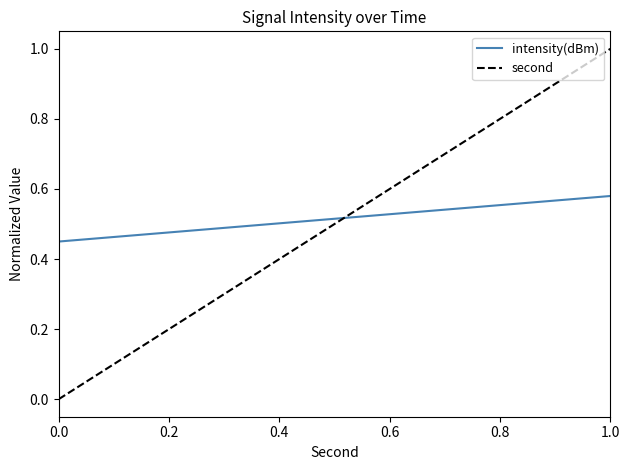

What is the greatest value displayed?

1.0